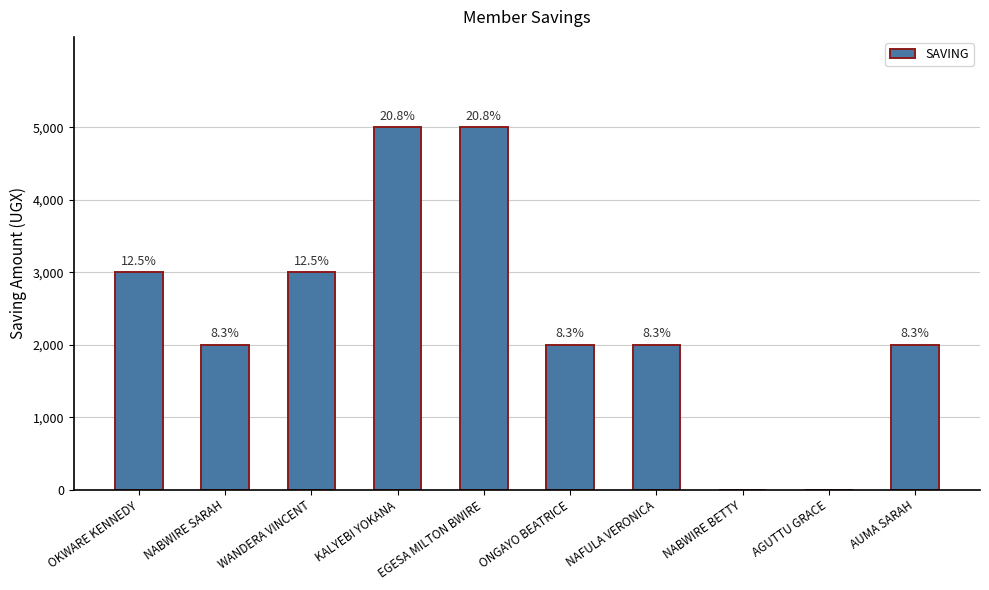

The chart shows a value of 1159 at WANDERA VINCENT. True or false?

False